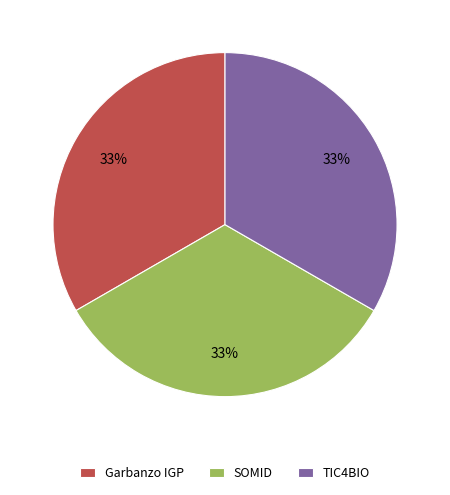

To the nearest percent, what percentage of the pie is Garbanzo IGP?

33%